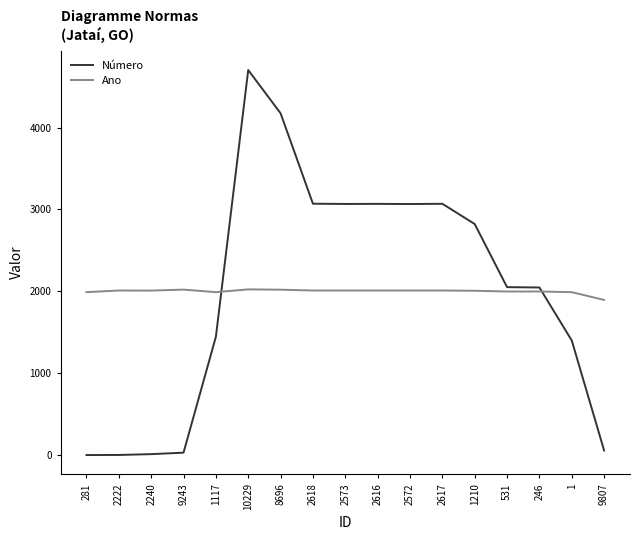

Where do Ano and Número first cross each other?

1117 and 10229